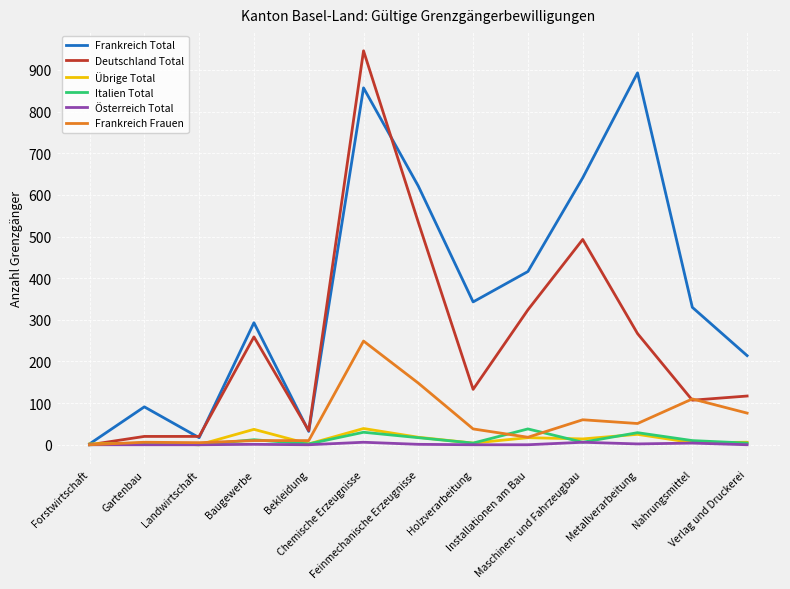

At which category does Frankreich Total reach its first local peak?

Gartenbau